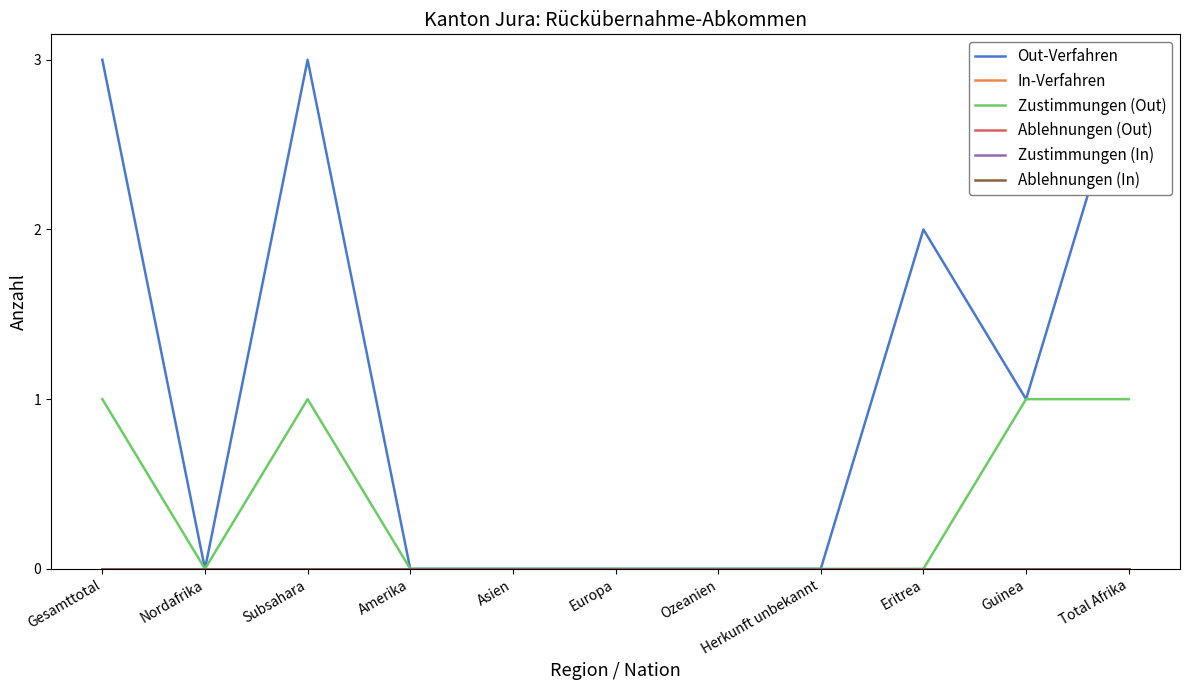

At which category is the sum across all series the highest?

Gesamttotal